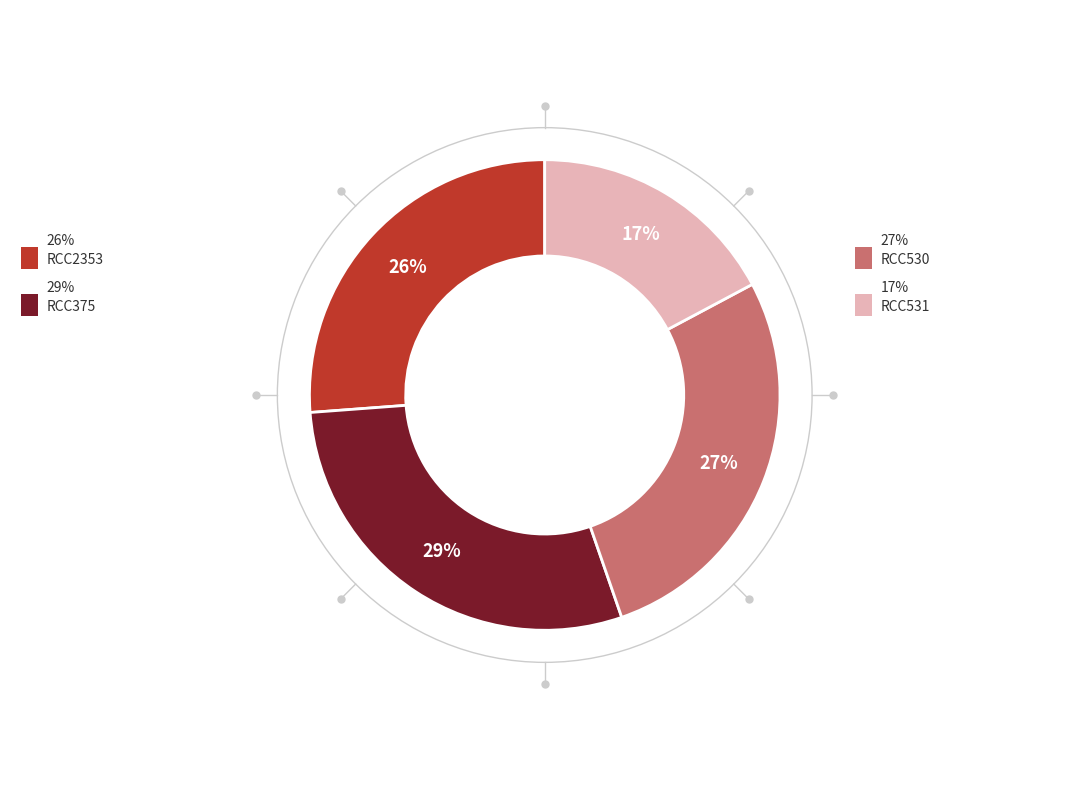

To the nearest percent, what is the average slice percentage?

25%